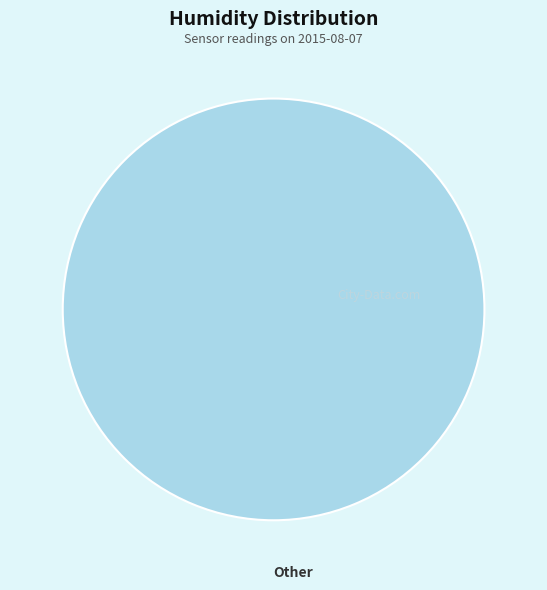

Is there any slice that represents more than half of the pie?

Yes